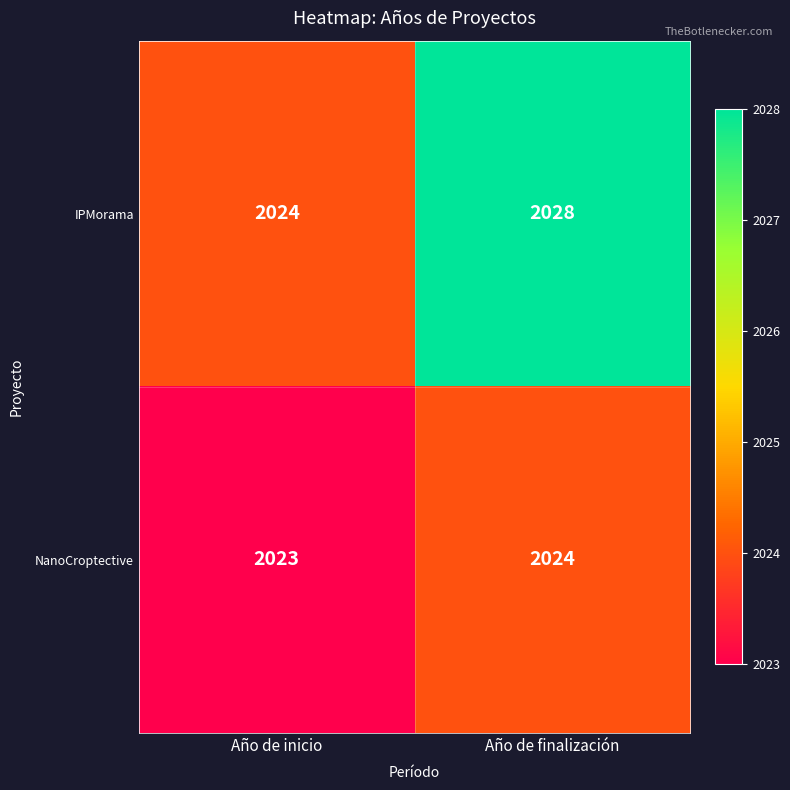

What is the sum of the IPMorama values at Año de finalización and Año de inicio?

4052